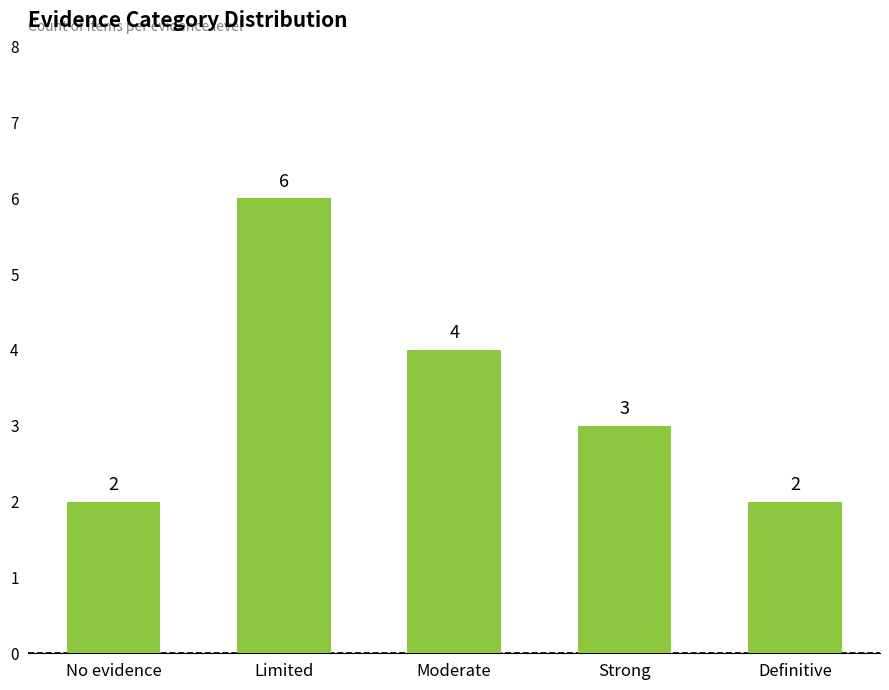

How many series are shown in this chart?

1